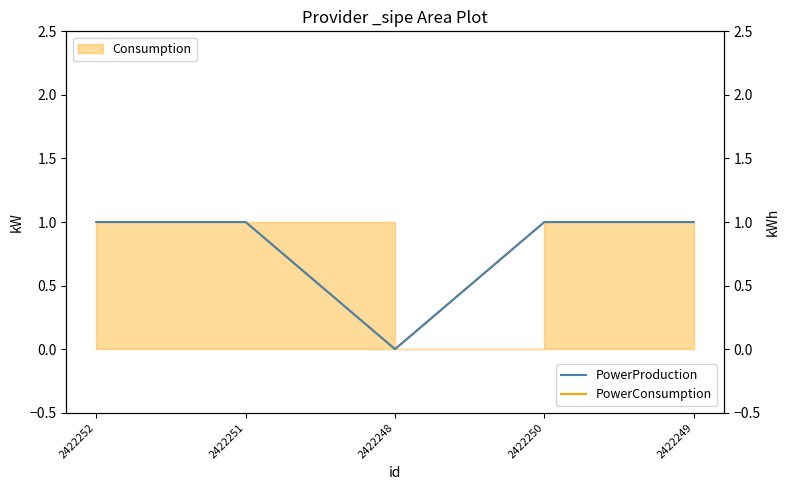

What are all the series names shown in the legend?

PowerConsumption, PowerProduction